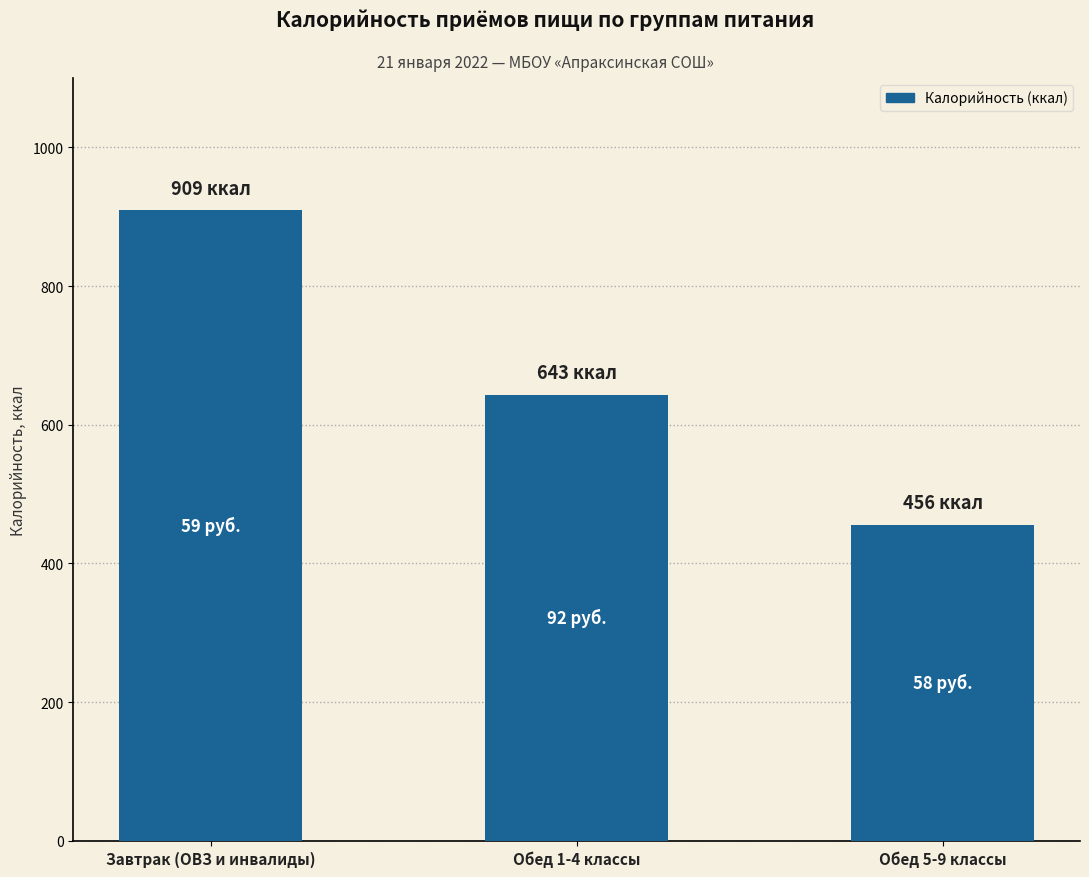

What is the minimum value shown in the chart?

456